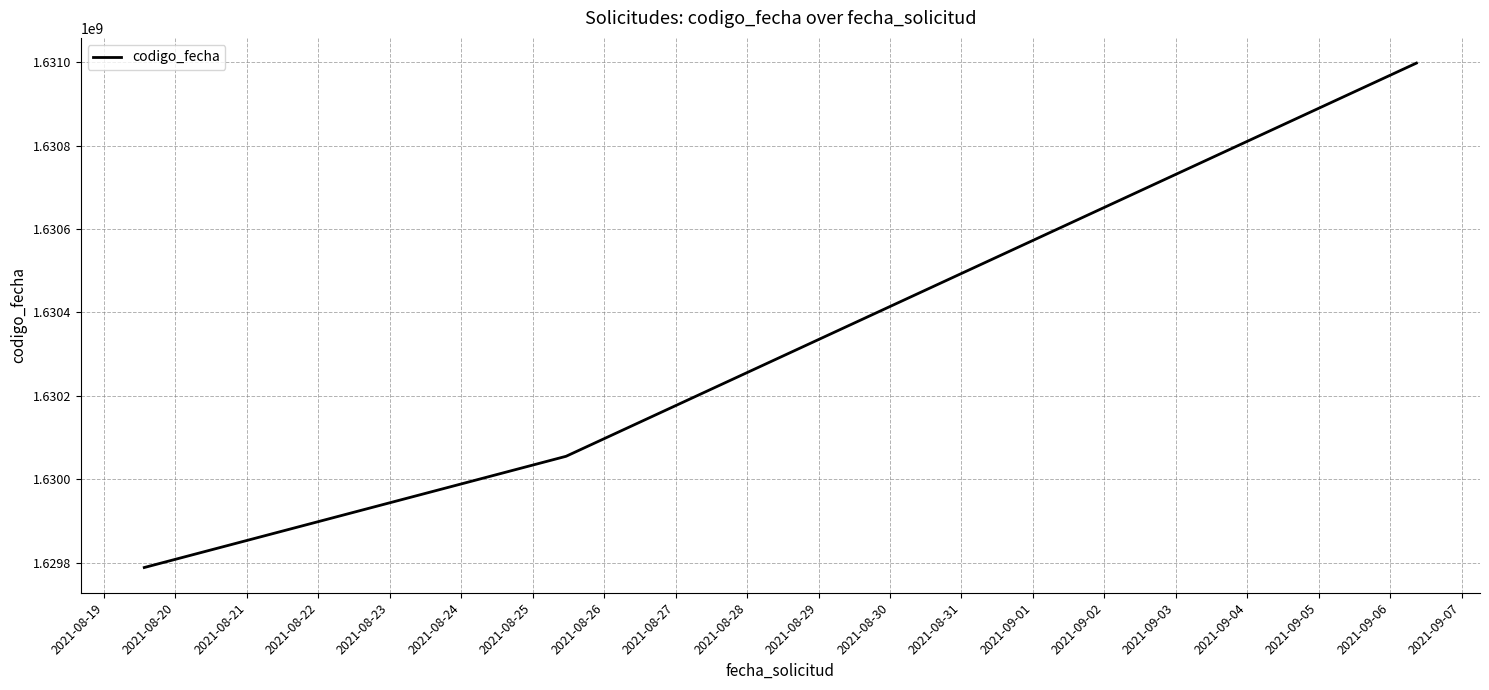

What is the minimum value shown in the chart?

1629788465